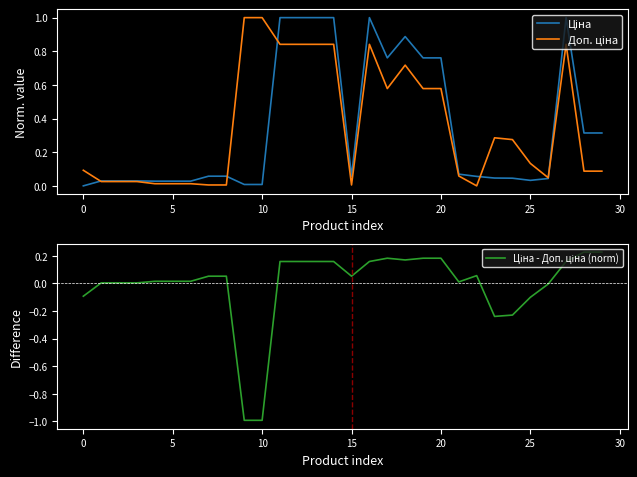

Between 10 and 29, which series saw the biggest shift?

Ціна